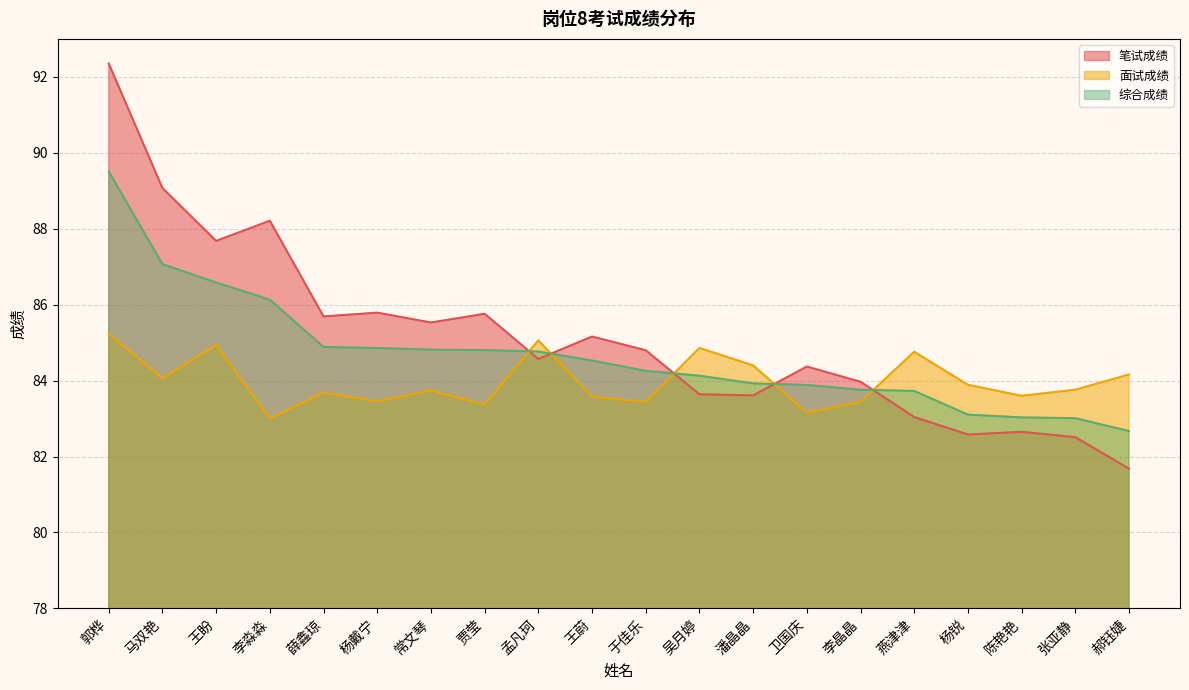

How many lines are shown in the chart?

3